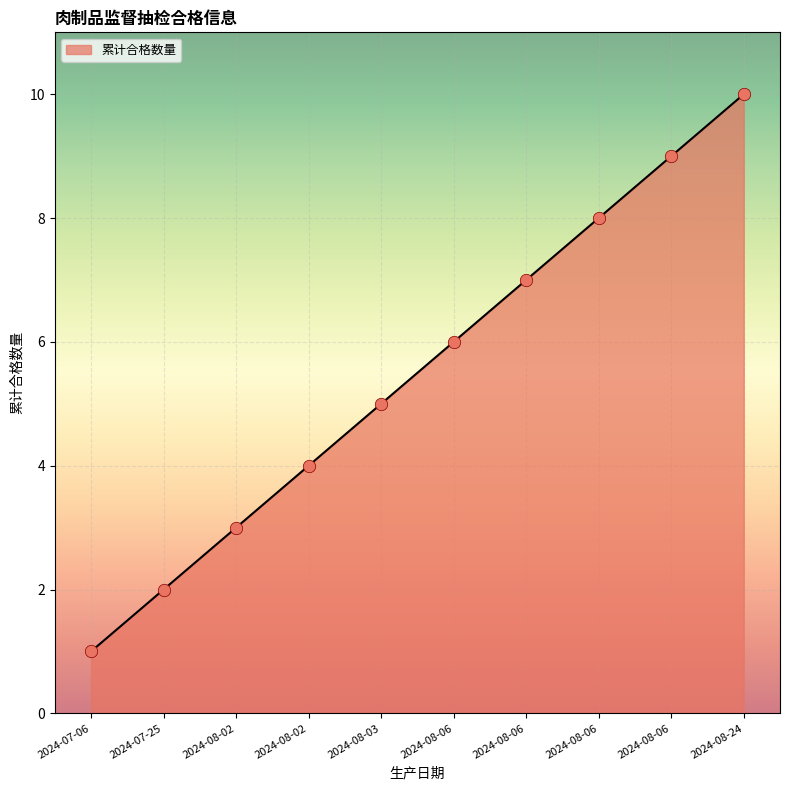

What is the change in value from 2024-08-02 to 2024-08-03?

+1